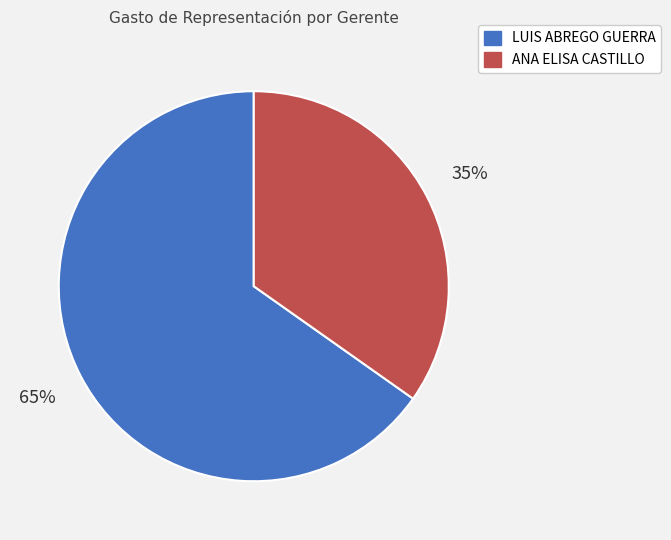

Is it true that LUIS ABREGO GUERRA is 51% of the pie?

False